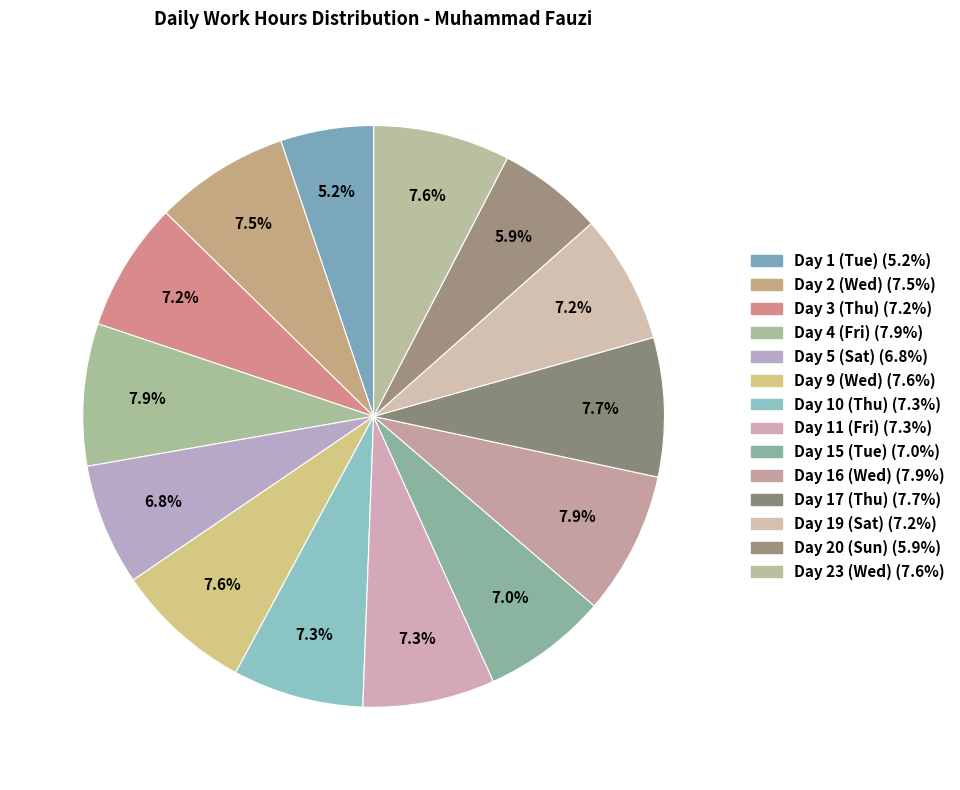

What is the smallest slice in the pie chart?

Day 1 (Tue)